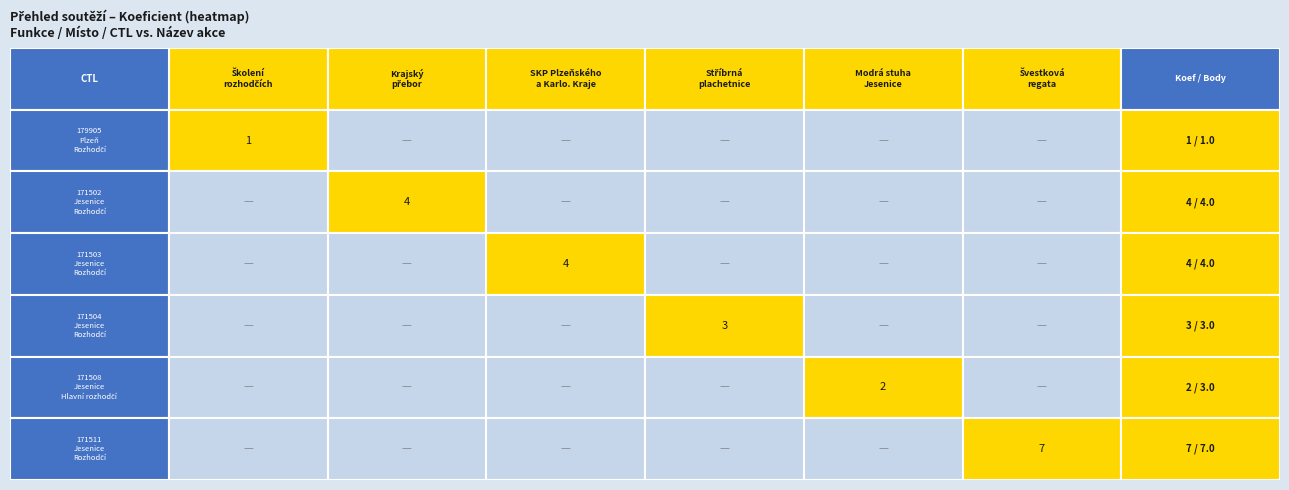

What is the lowest value of the body series?

1